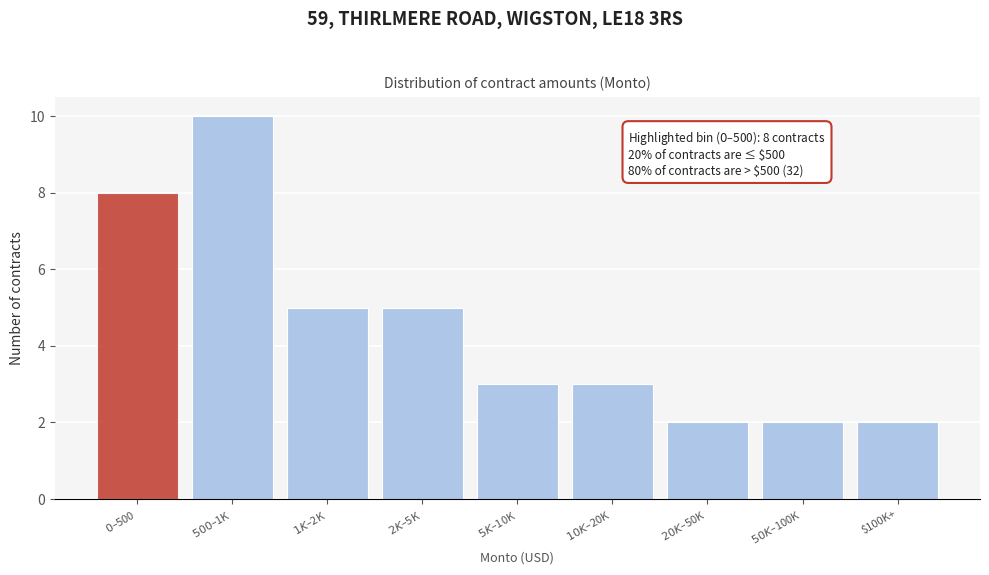

Reading right to left, what are all the values shown in this chart?

2	2	2	3	3	5	5	10	8